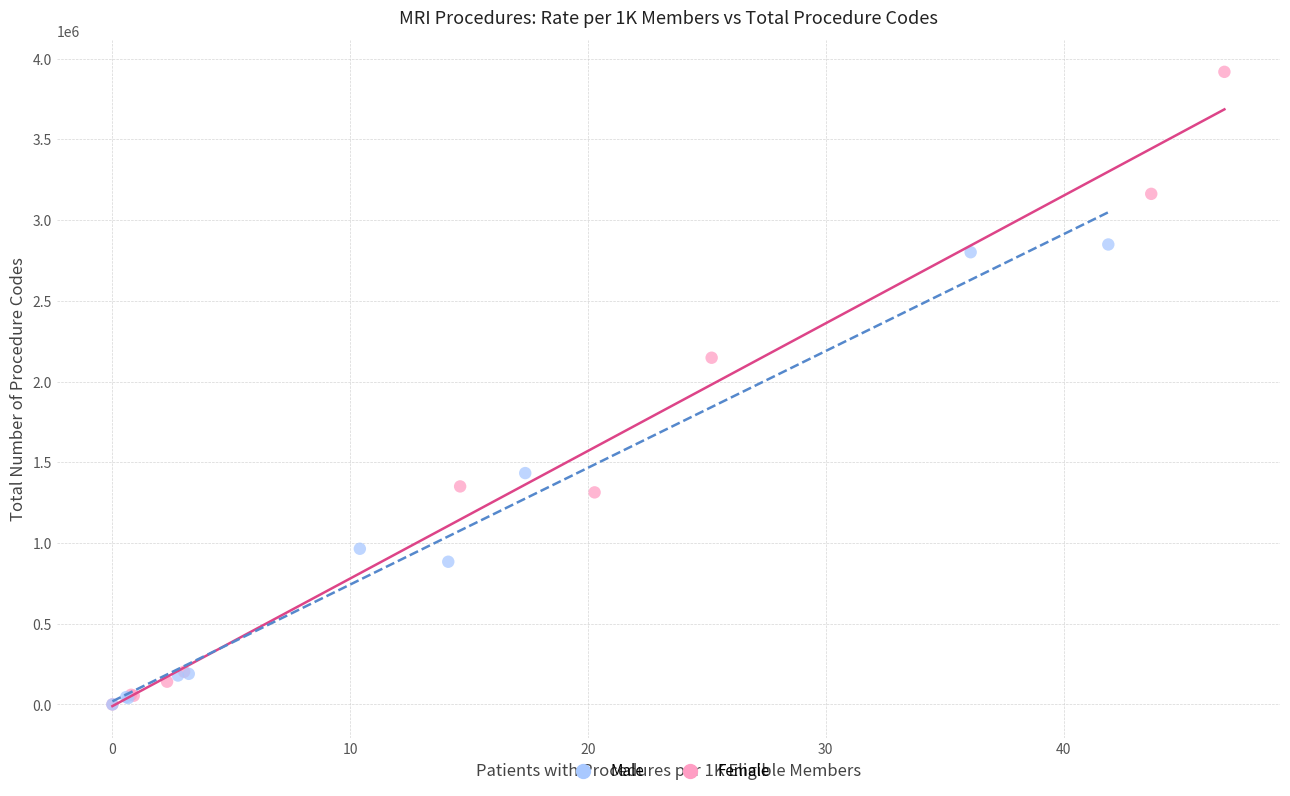

Which series contains the highest Y value?

Female